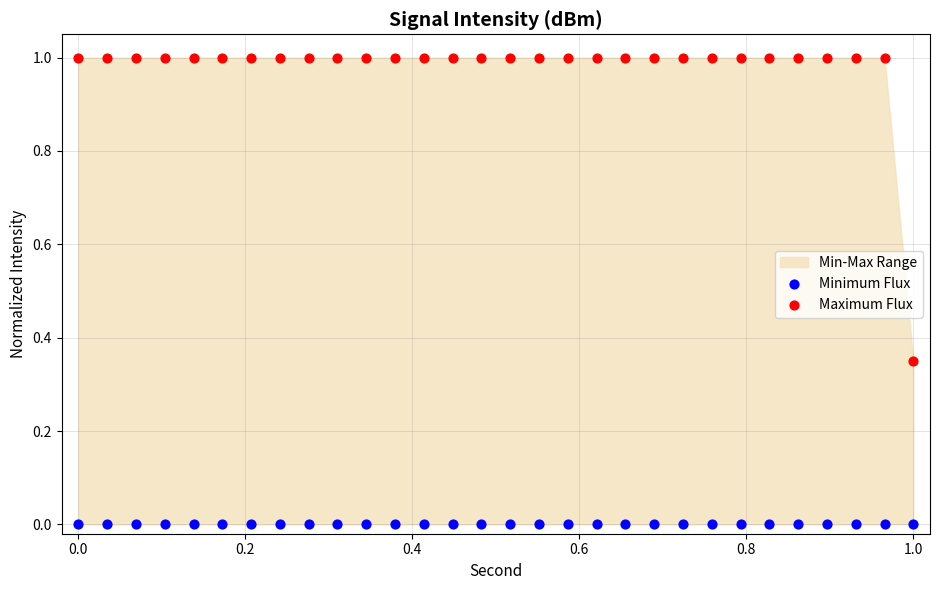

Across all data points, what is the range of X values (max minus min)?

1.0